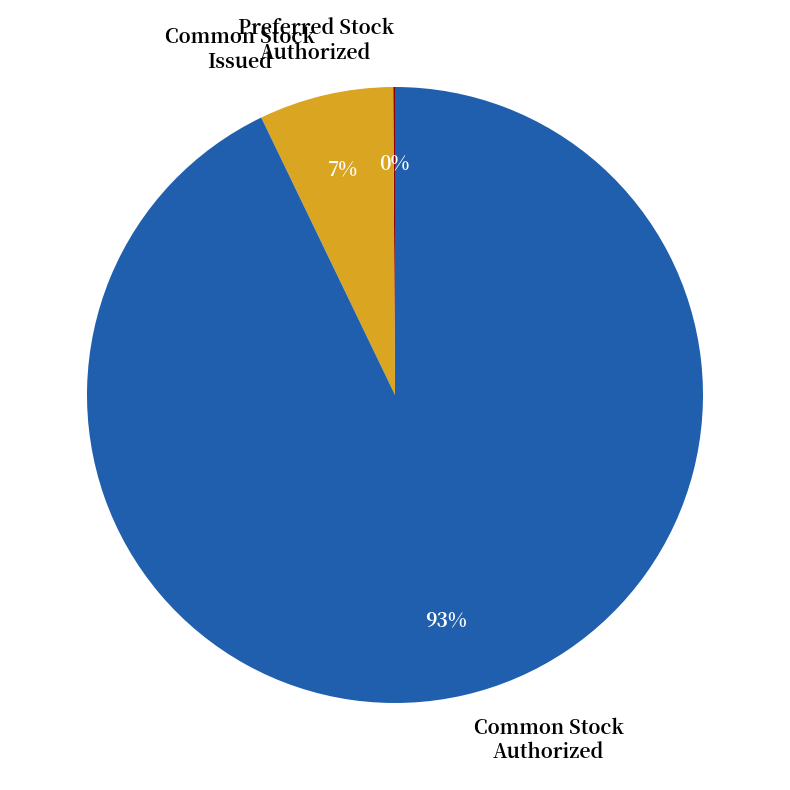

Which category has the biggest portion of the pie?

Common Stock Authorized